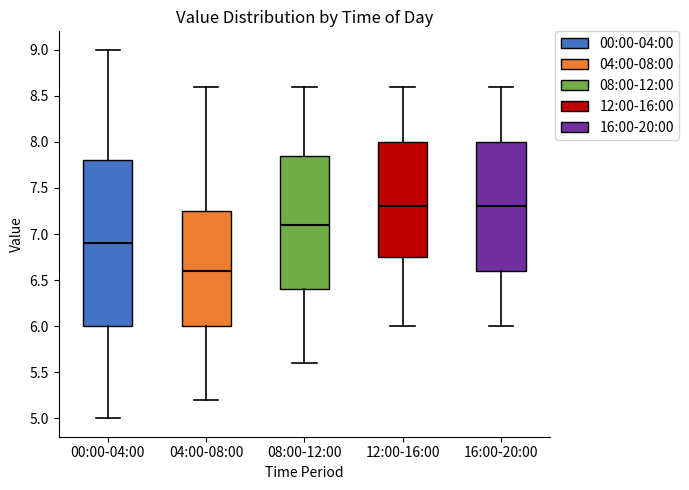

Where does the lower whisker of the box for 00:00-04:00 end on the y-axis? The values are not printed on the chart, so give them approximately, as read against the axis.

5.00